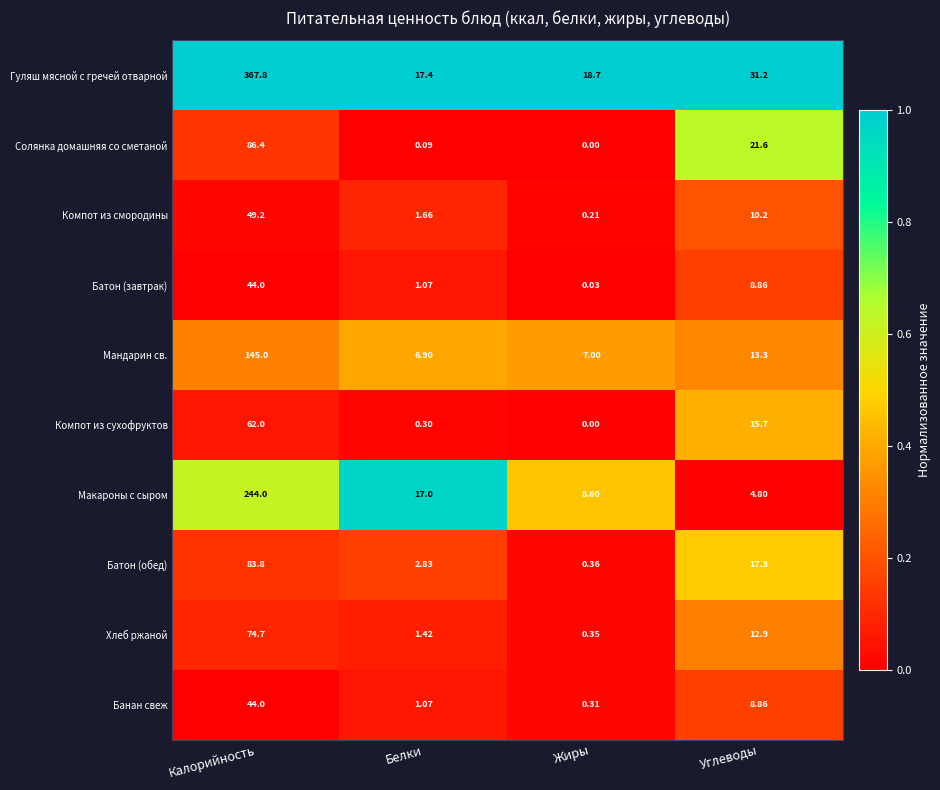

List the labels in order of Хлеб ржаной value, largest first.

Калорийность, Углеводы, Белки, Жиры